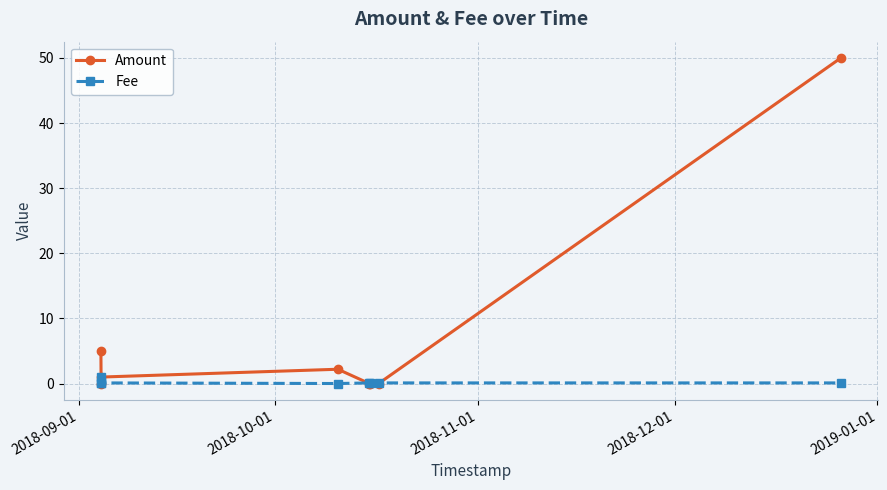

The Fee series shows 0.0 at 2018-12-01. True or false?

False